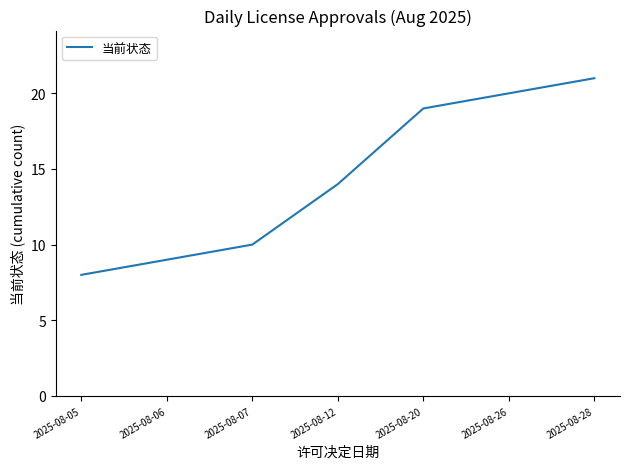

The chart shows a value of 4 at 2025-08-07. True or false?

False